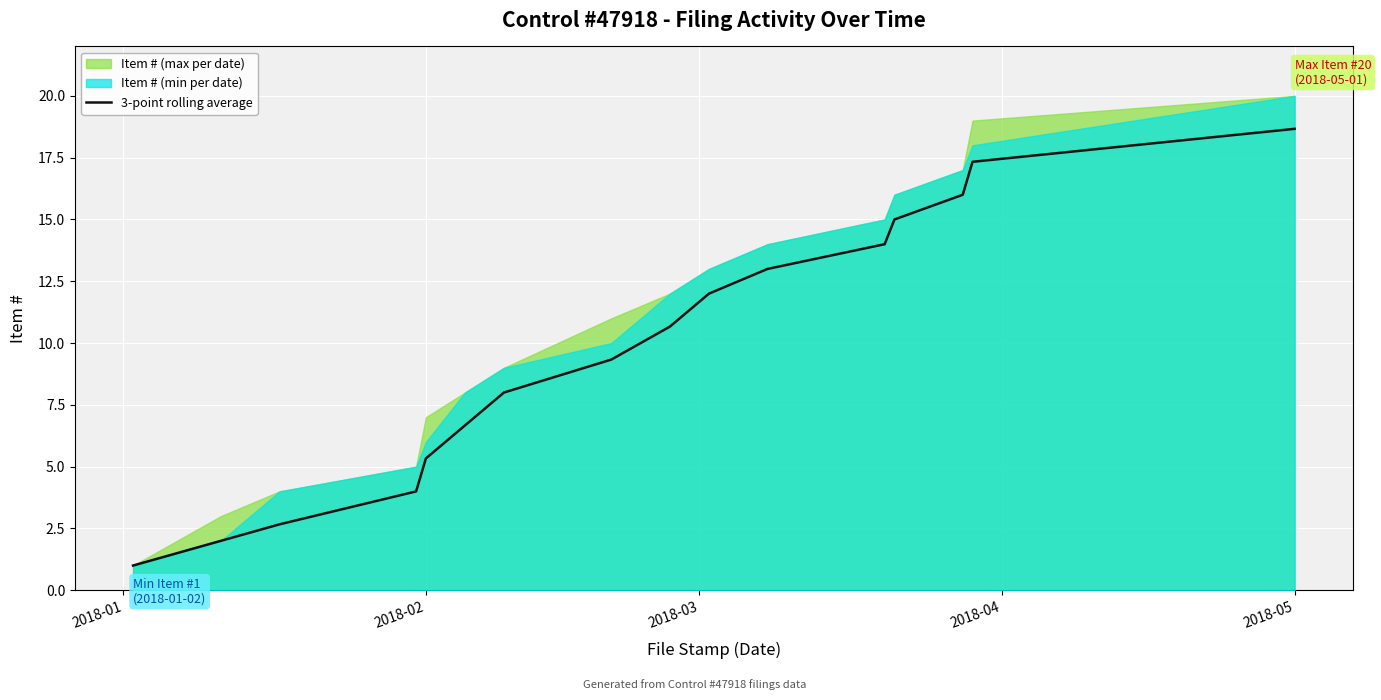

What is the maximum value for 3-point rolling average?

18.7